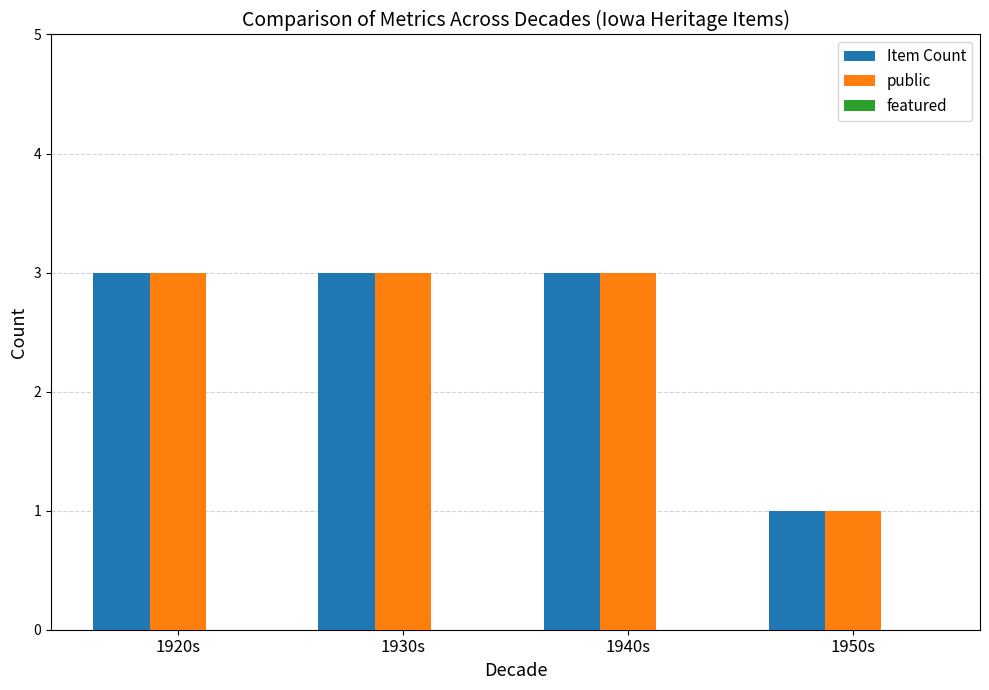

The value of public at 1930s is 2. True or false?

False